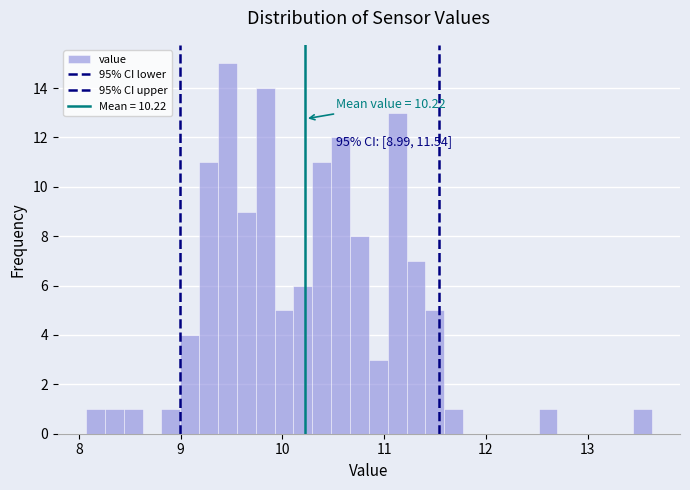

Around what value on the x-axis is the tallest bar? Give the approximate position of its centre, as read against the axis.

9.5